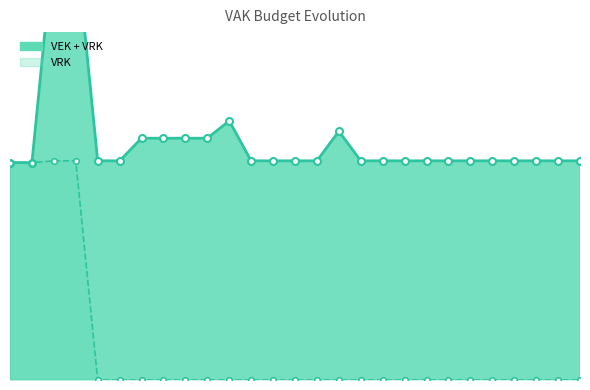

Reading right to left, what are all the values shown in this chart?

VEK + VRK: 126	126	126	126	126	126	126	126	126	126	126	143	126	126	126	126	149	139	139	139	139	126	126	252	252	125	125
VRK: 0	0	0	0	0	0	0	0	0	0	0	0	0	0	0	0	0	0	0	0	0	0	0	126	126	125	125